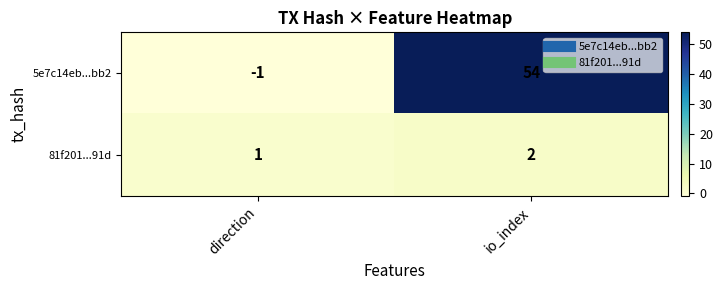

How many values in the 5e7c14eb...bb2 series are below 54?

1